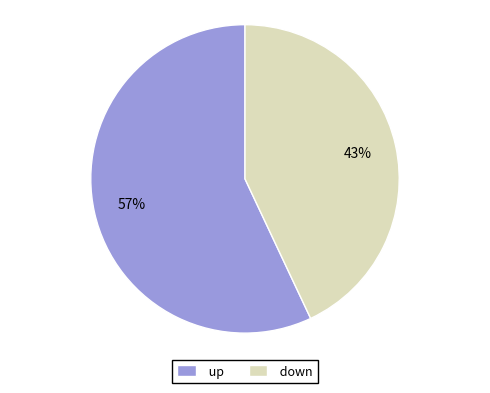

Between up and down, which is larger?

up